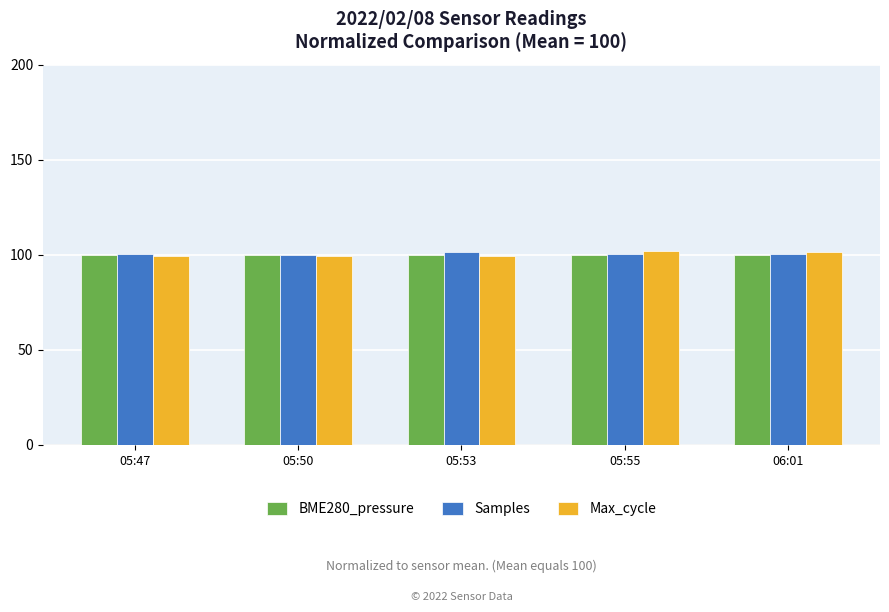

The value of Max_cycle at 05:53 is 99.5. True or false?

True